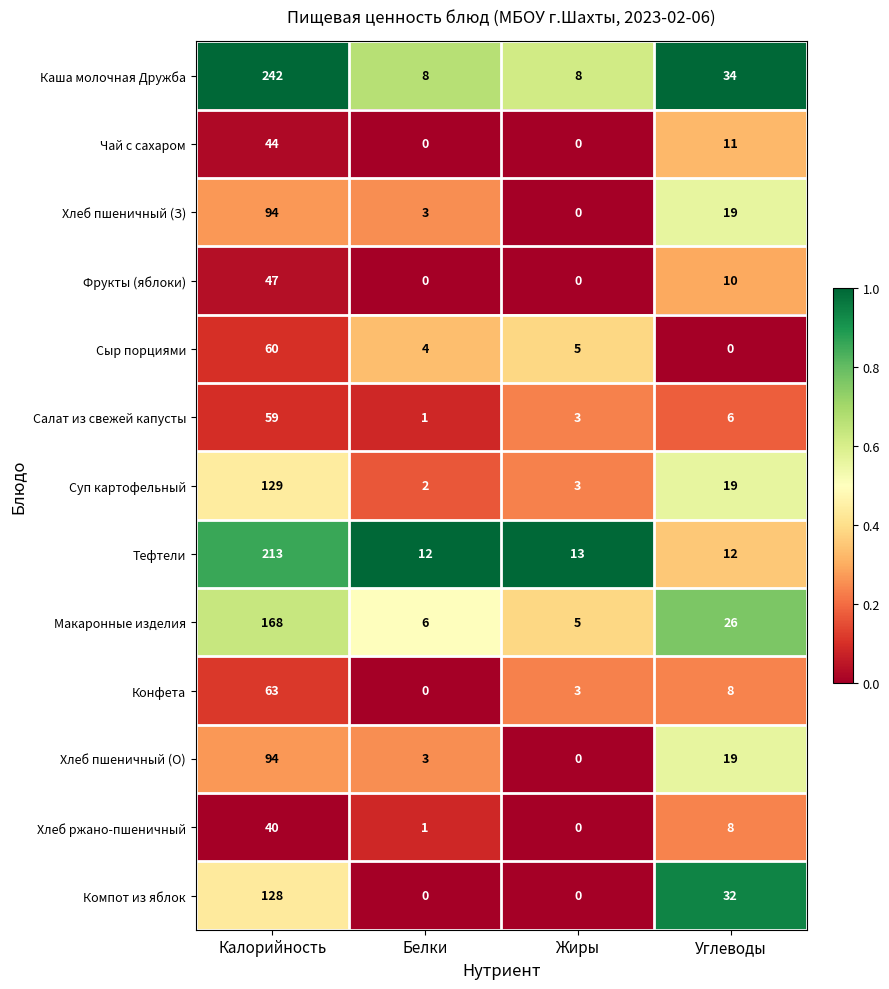

At how many categories does at least one series exceed 0?

4